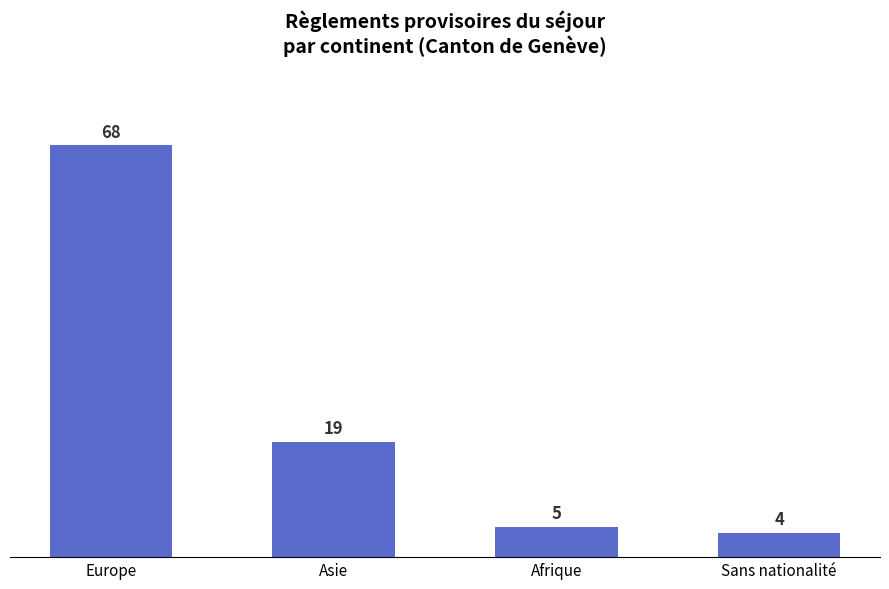

Is it true that the value at Sans nationalité is 4?

True